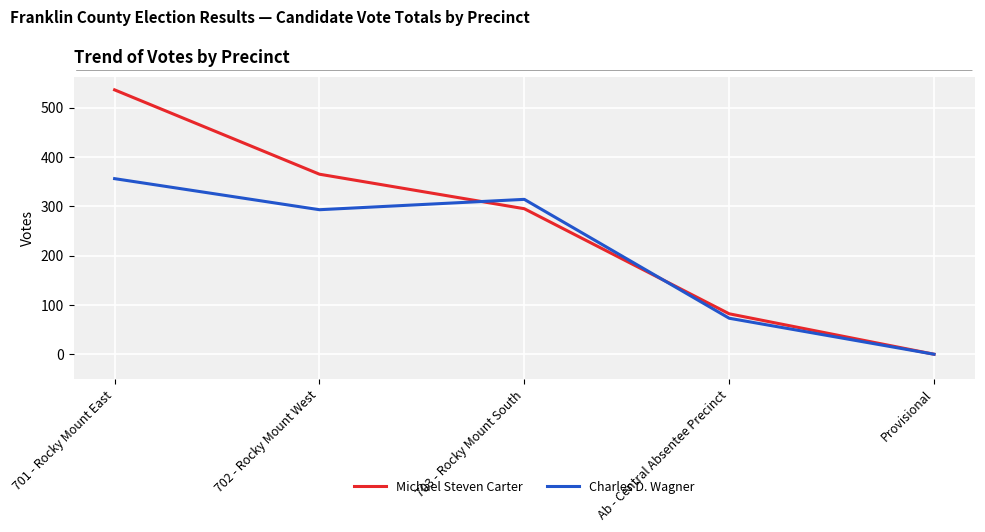

How many lines are shown in the chart?

2